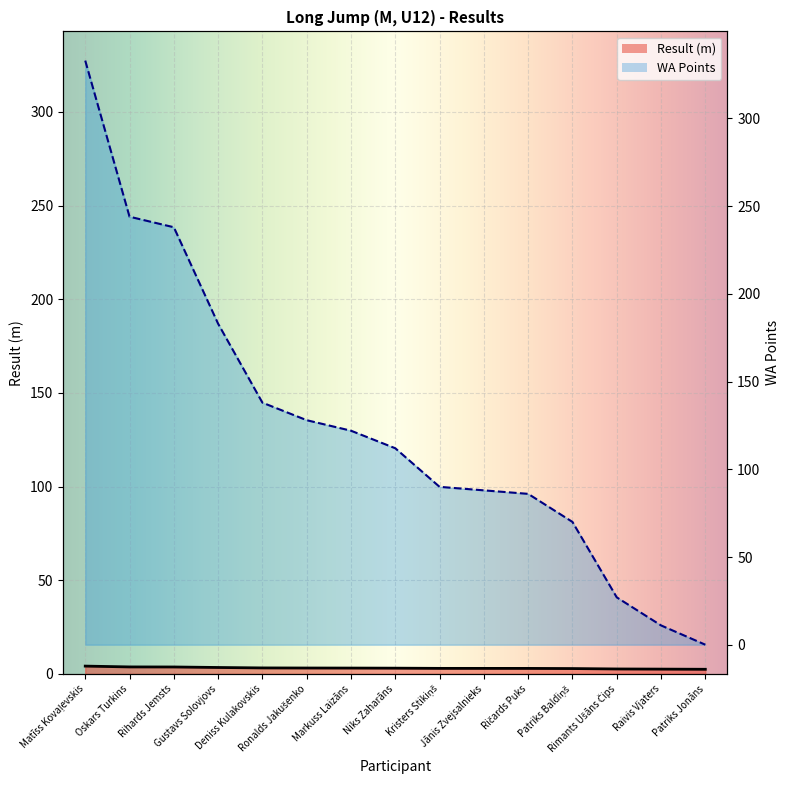

How many lines are shown in the chart?

2